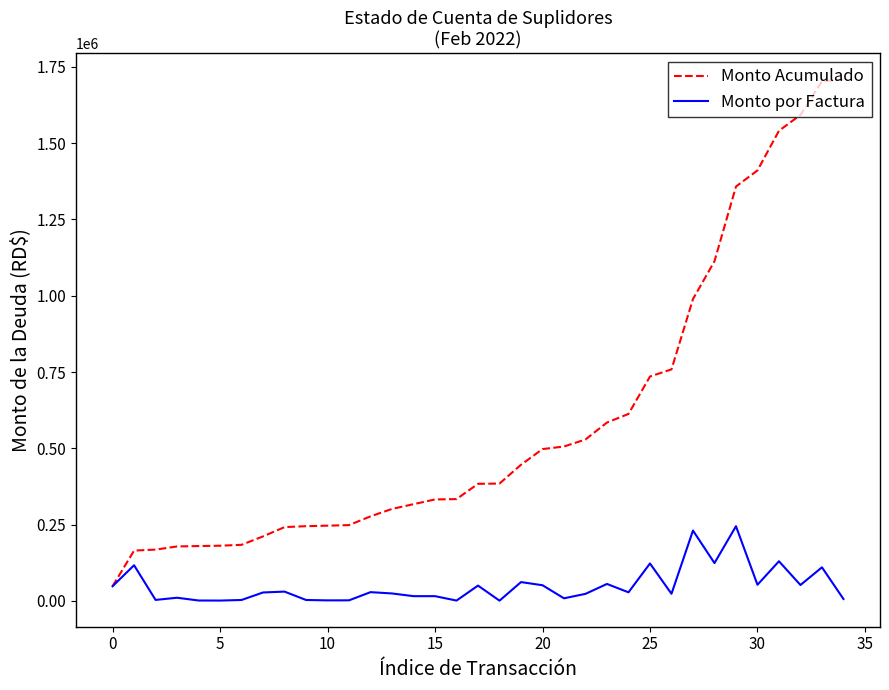

Which series has the largest total across all categories?

Monto Acumulado